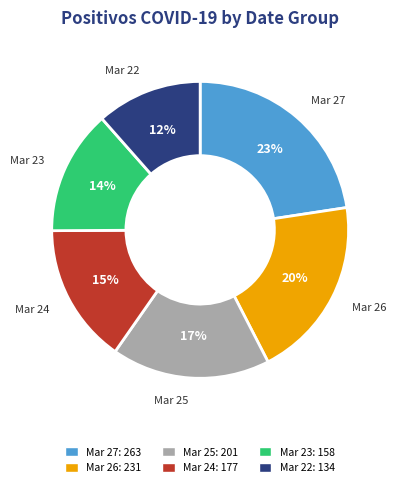

To the nearest percent, what is the difference between the largest and smallest slice percentages?

11%